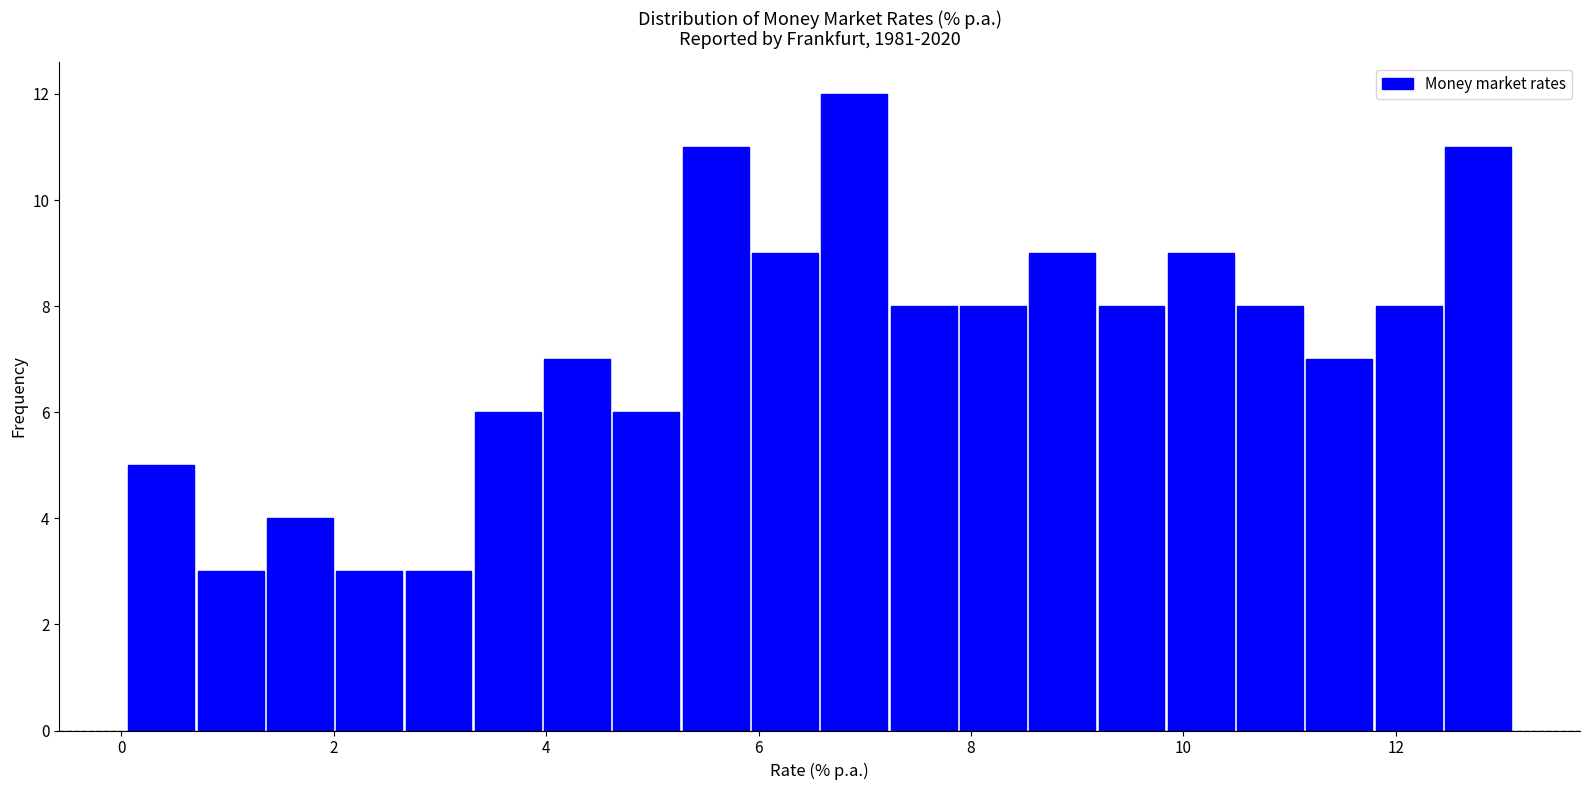

Read against the x-axis, roughly where is the centre of the tallest bar?

7.0